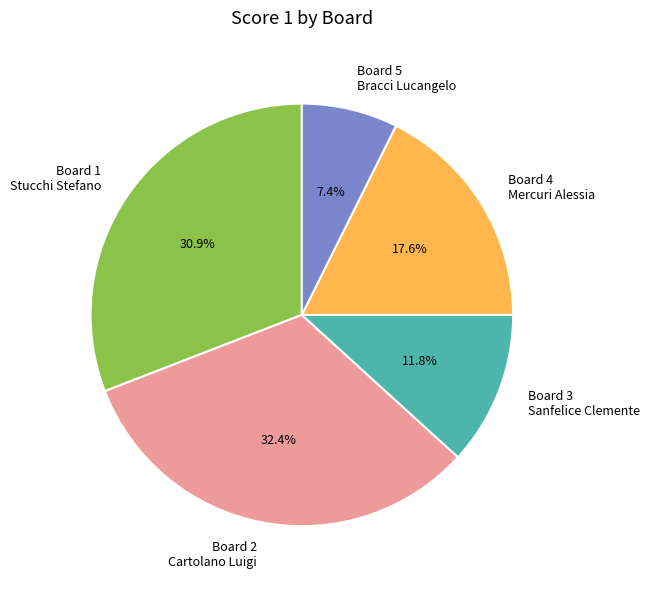

Is there any slice that represents more than half of the pie?

No